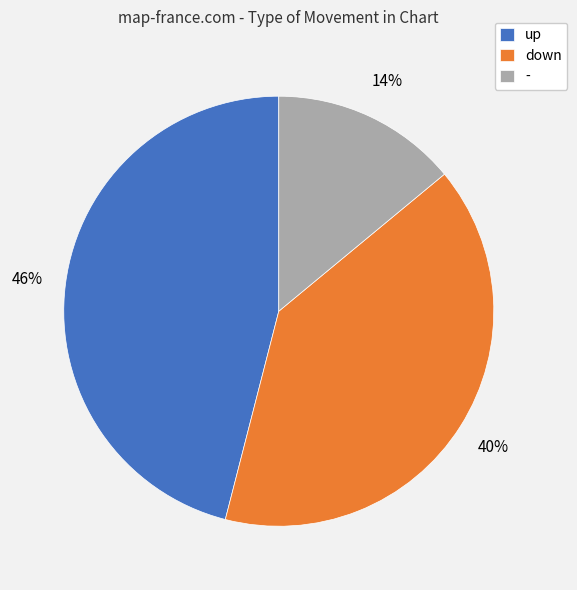

Count the number of slices in the pie.

3